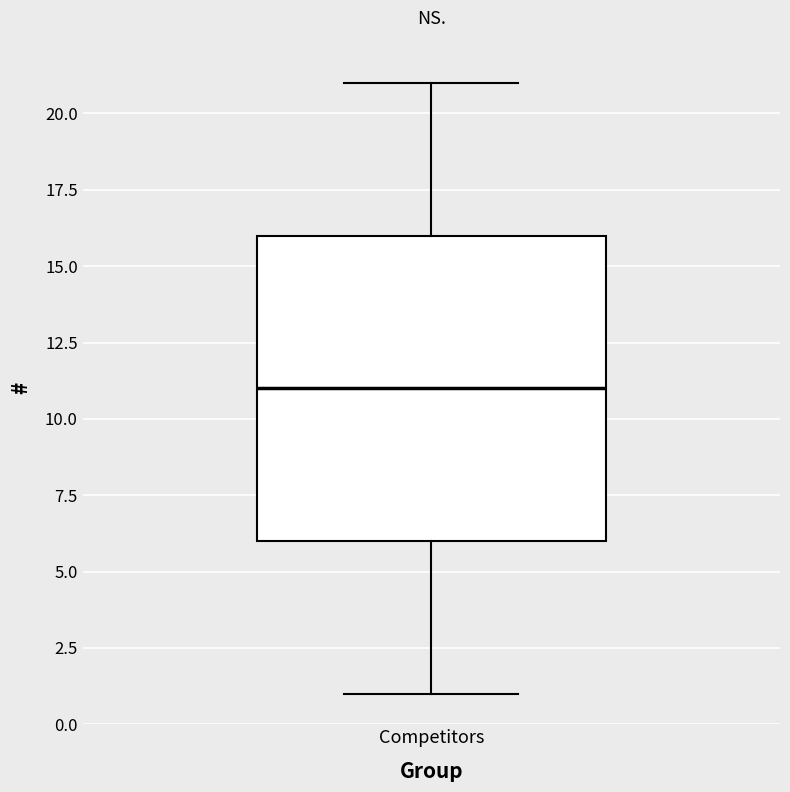

Where does the upper whisker of the box for Competitors end on the y-axis? The values are not printed on the chart, so give them approximately, as read against the axis.

21